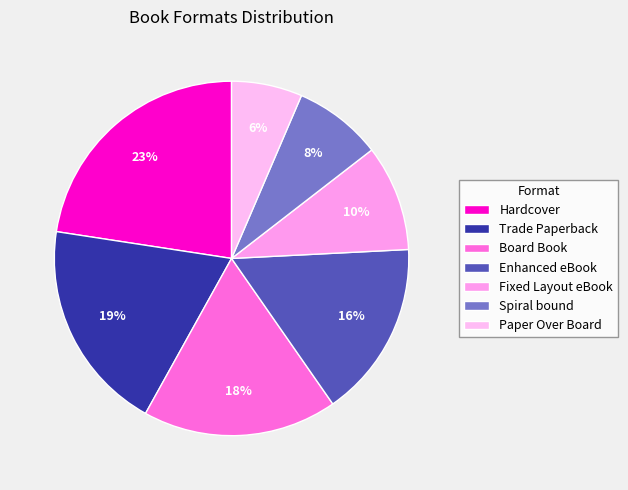

Approximately how many times larger is the value at Paper Over Board compared to Trade Paperback?

0.3